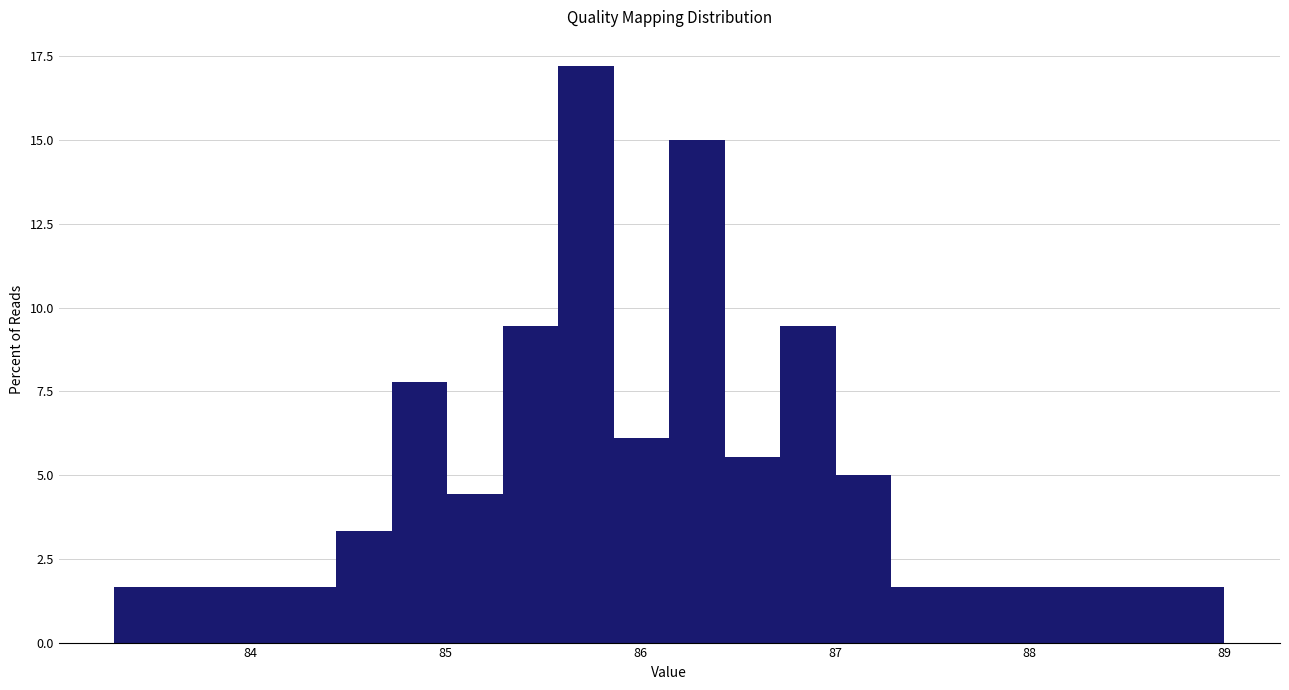

Around what value on the x-axis is the tallest bar? Give the approximate position of its centre, as read against the axis.

85.7